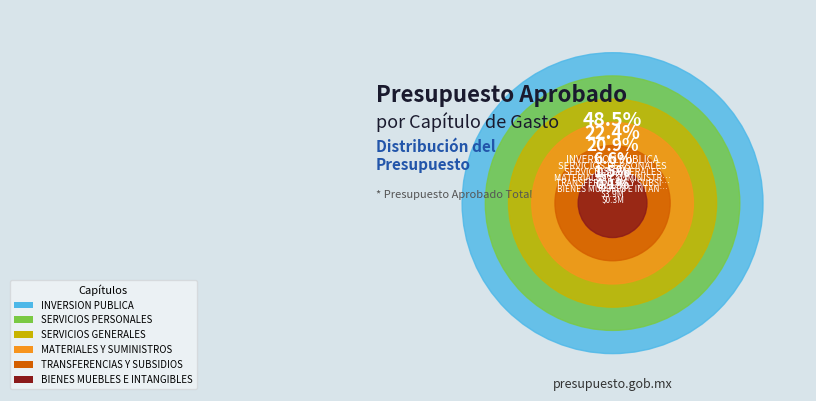

Does SERVICIOS GENERALES account for over 50% of the chart?

No